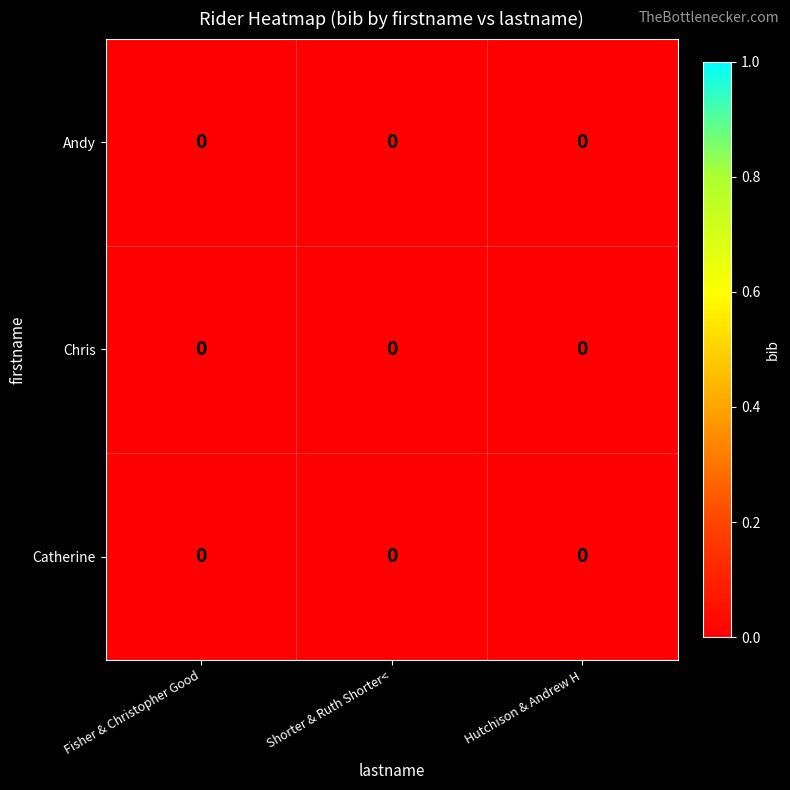

At which label does row_0 reach its peak?

Fisher & Christopher Good